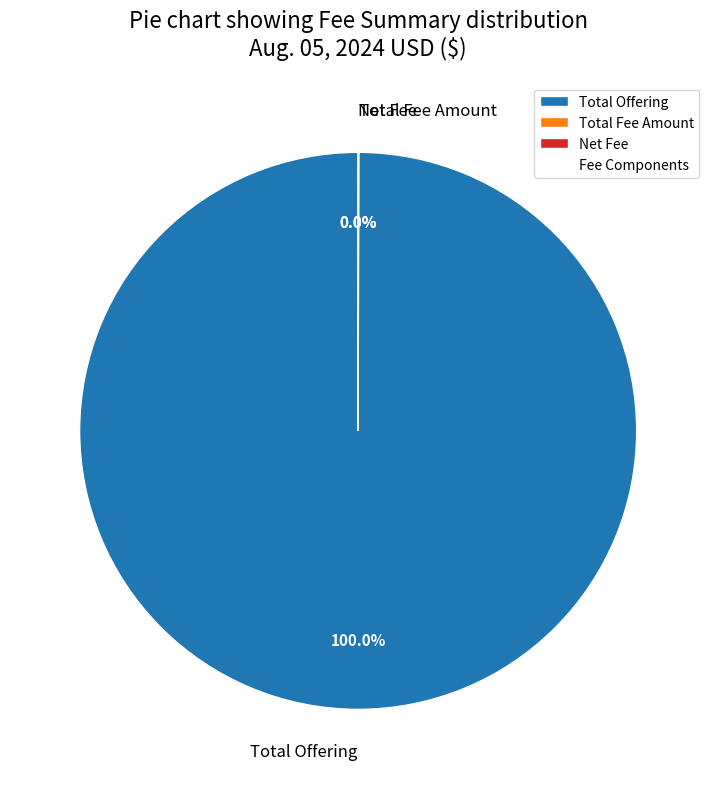

What is the largest slice in the pie chart?

Total Offering